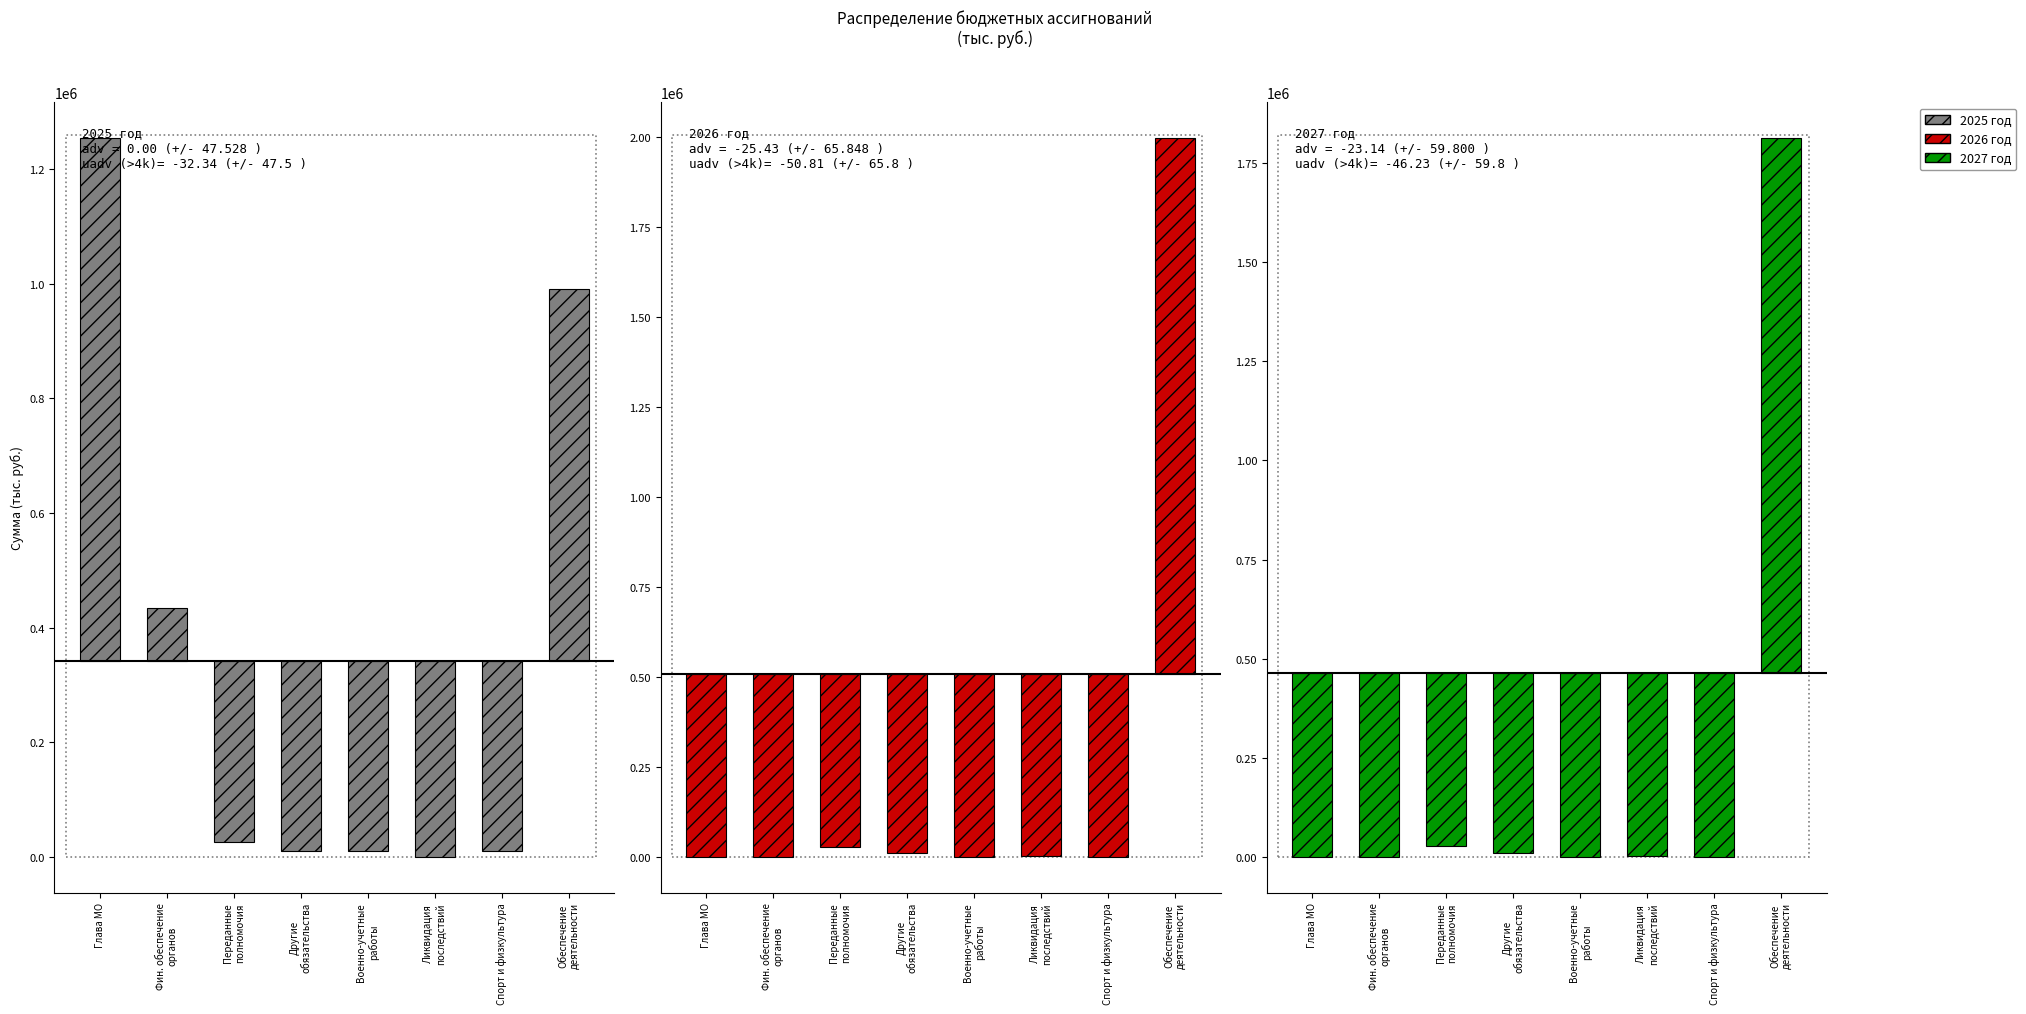

List the series in order of their peak value, lowest first.

2025 год, 2027 год, 2026 год